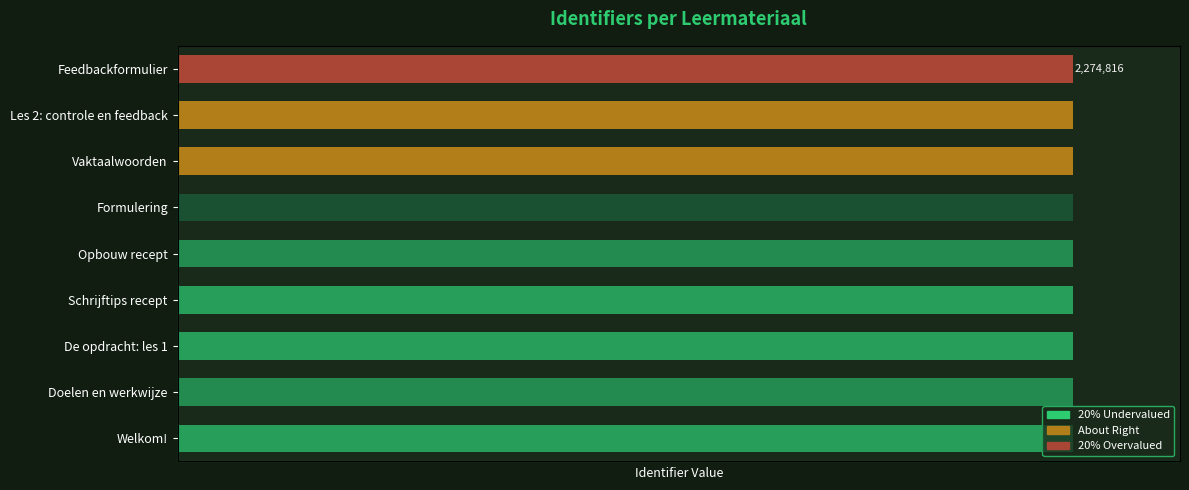

What is the value of the Identifier bar at the 6th from the left?

2274806.0